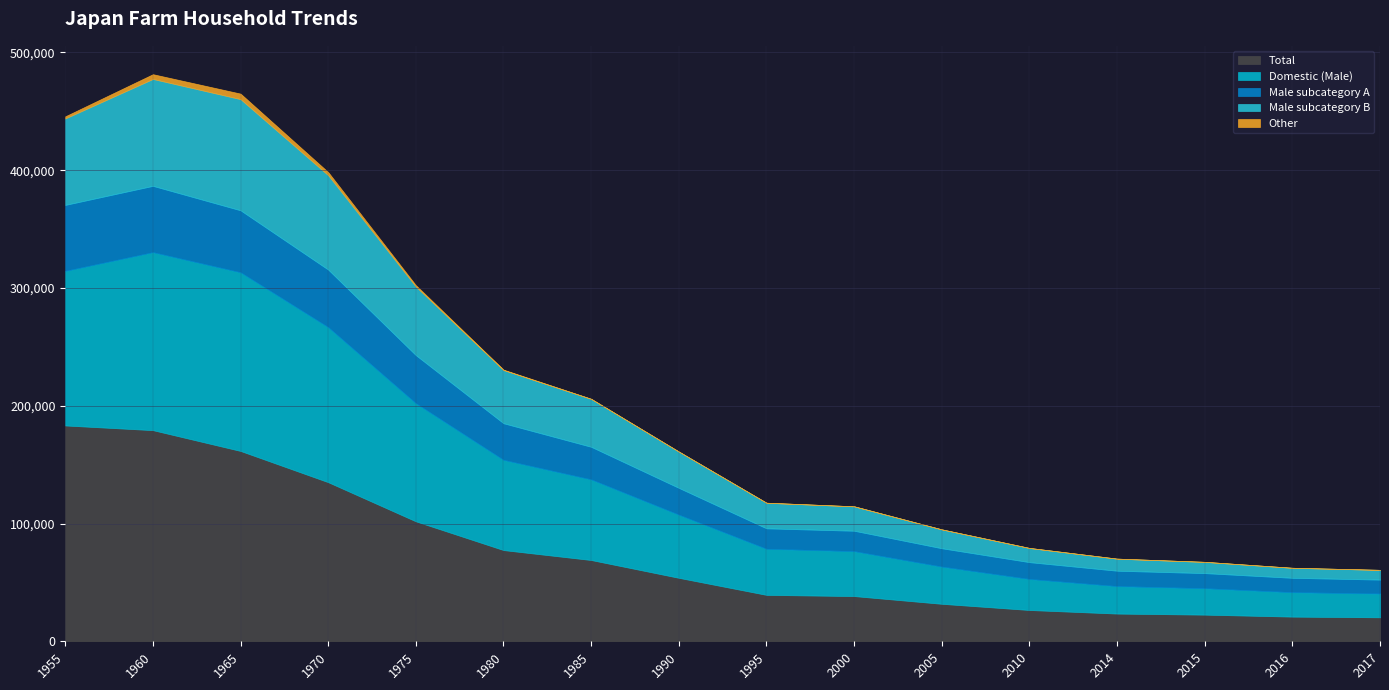

True or false: Other and Male subcategory A intersect in this chart.

False